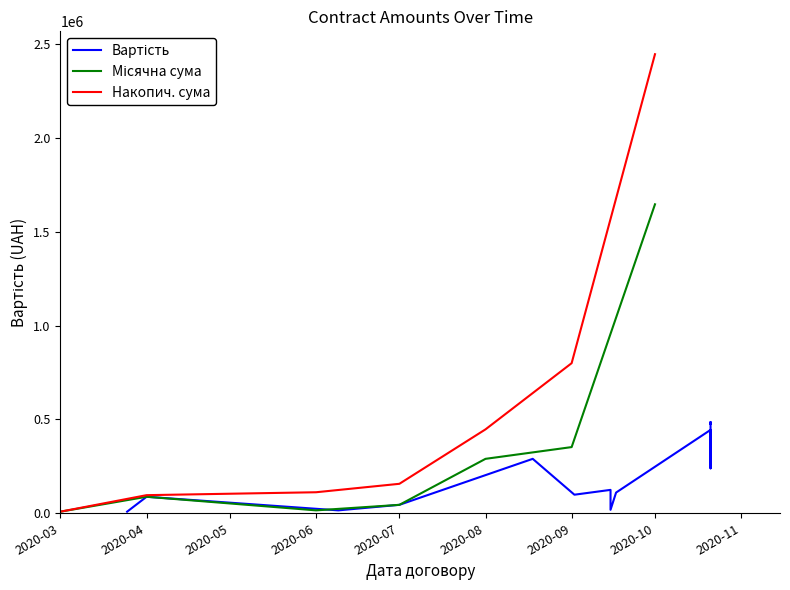

What is the sum of all values?

2447019.4